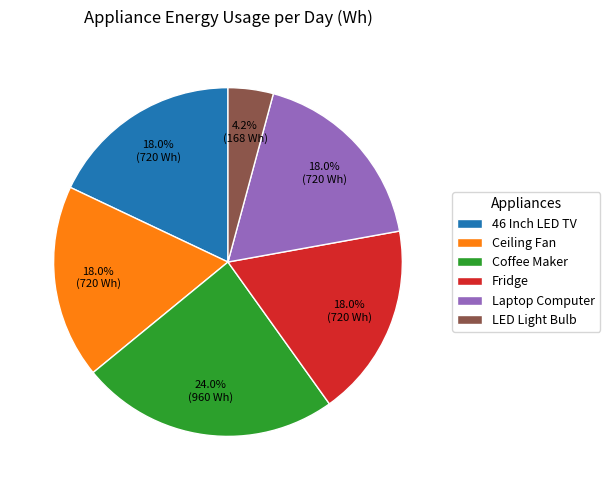

Is the sum of Coffee Maker and Ceiling Fan greater than half?

No